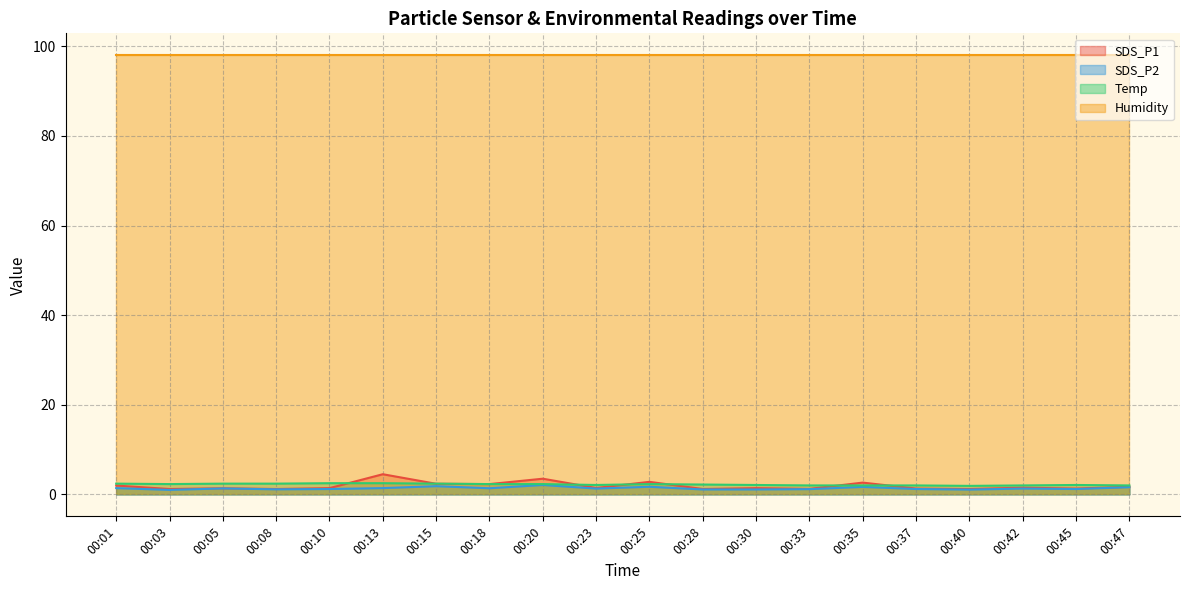

Which series has the widest spread of values?

SDS_P1